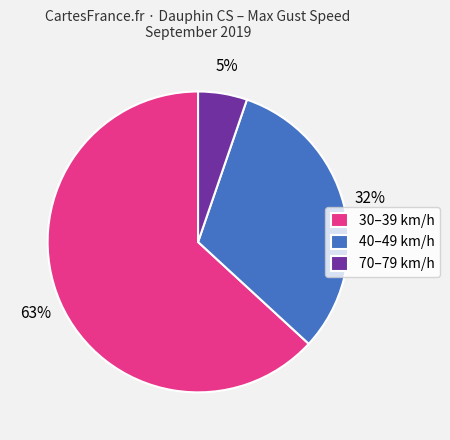

Is there a majority slice in this chart?

Yes